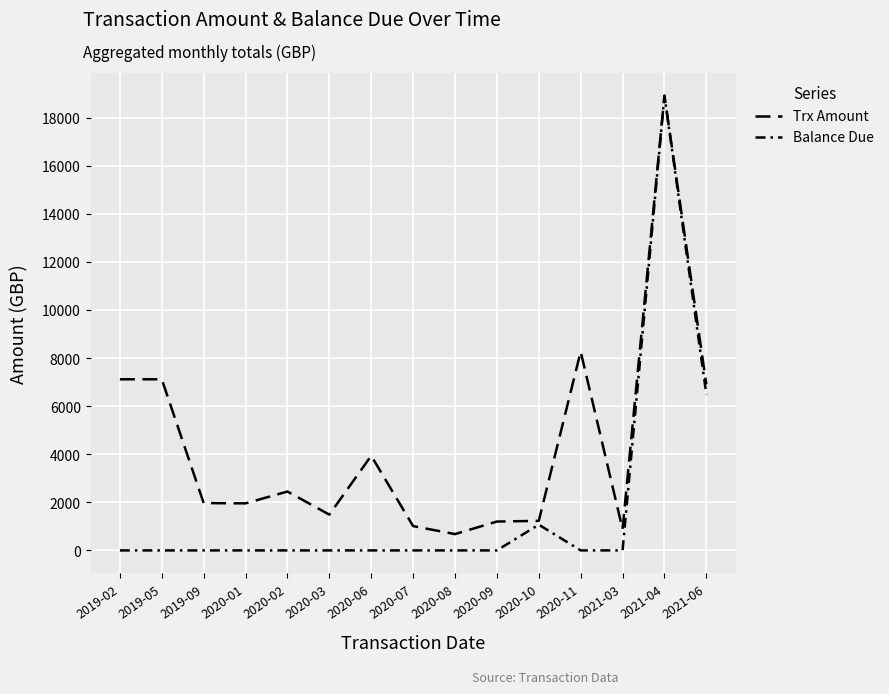

Rank the series at 2020-07 from highest to lowest value.

Trx Amount, Balance Due